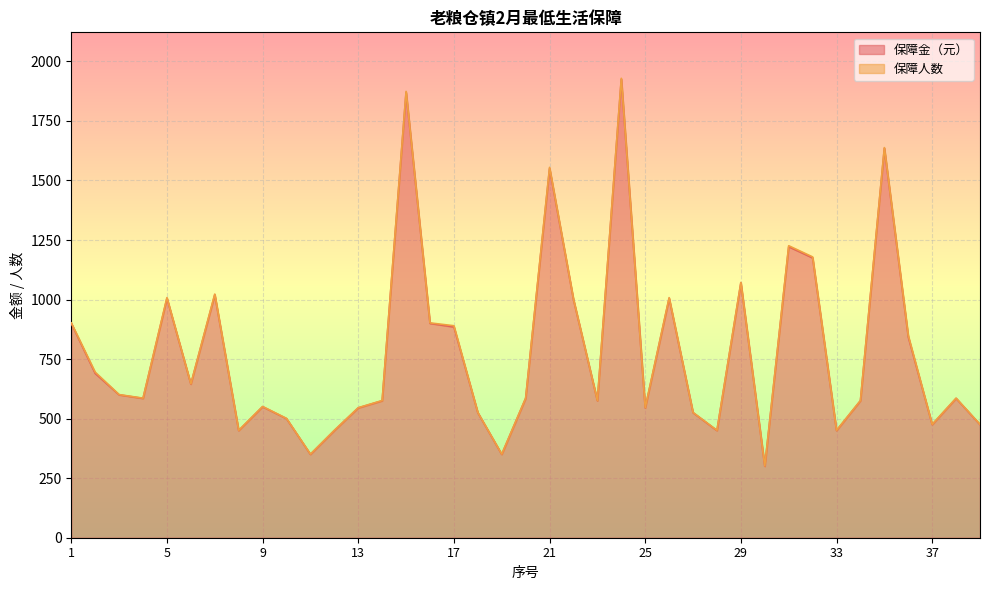

At which category does the chart reach its minimum across all series?

30